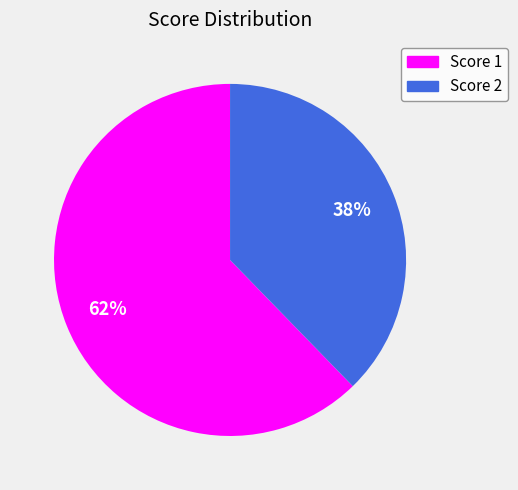

Is there any slice that represents more than half of the pie?

Yes